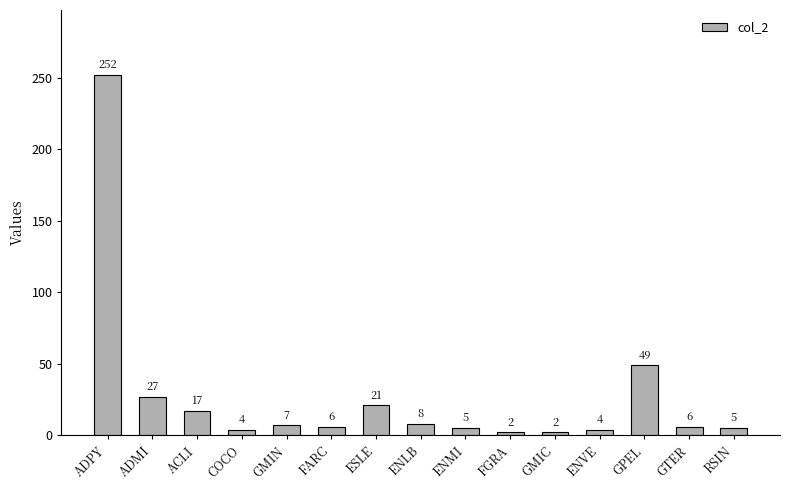

What is the label of the 4th bar from the right?

ENVE